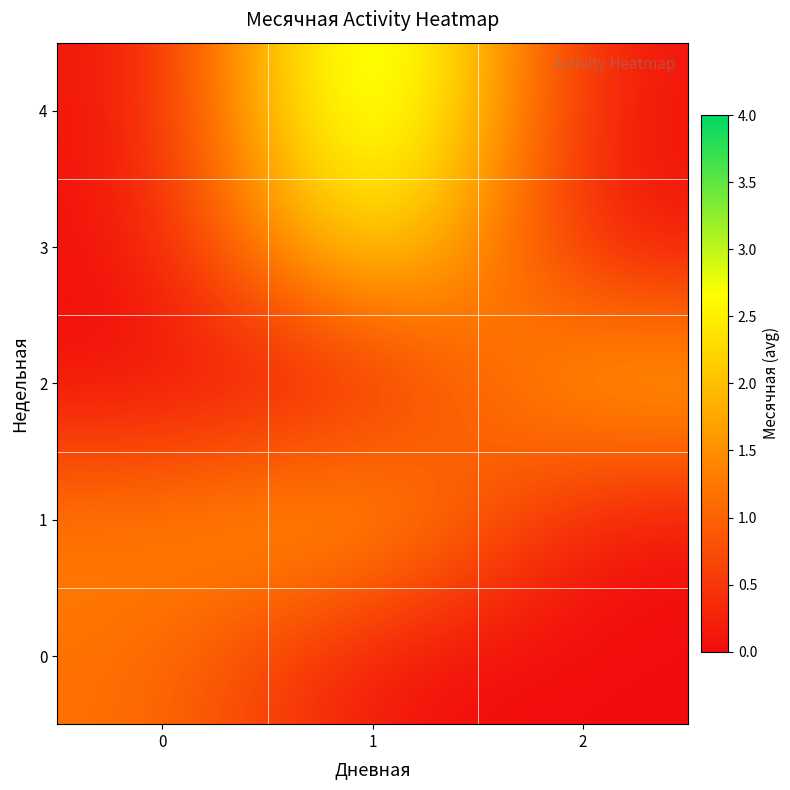

Between 1 and 2, which series saw the biggest shift?

4